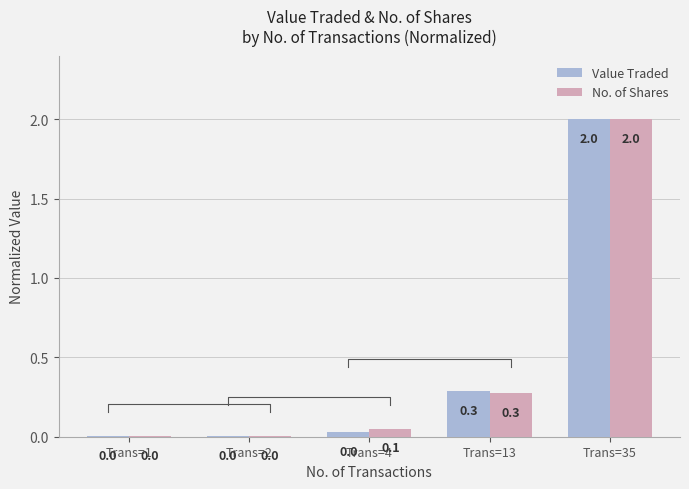

At which label does Value Traded reach its minimum?

Trans=1